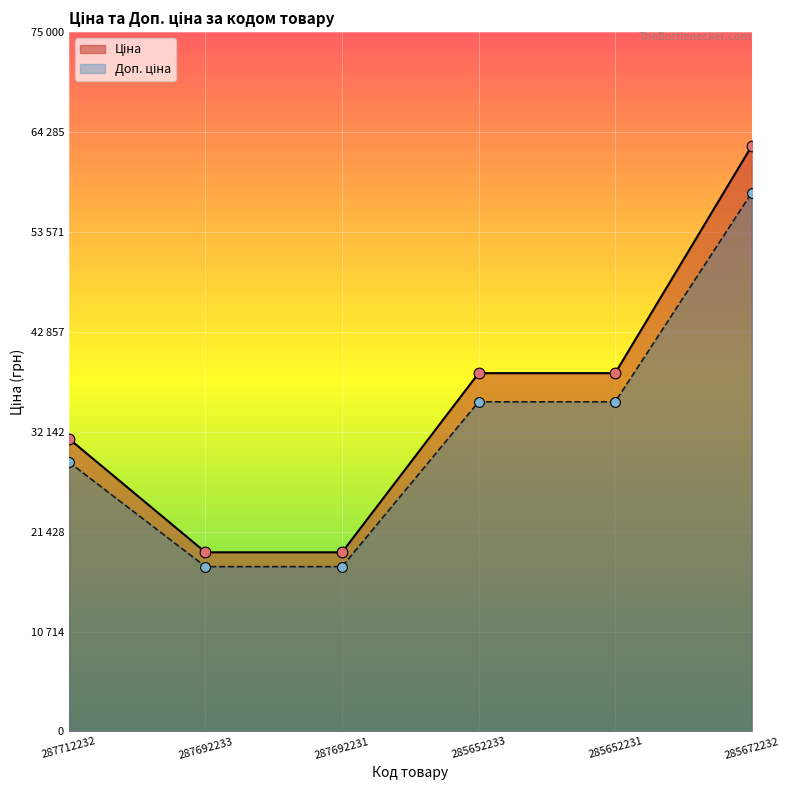

At how many categories does at least one series exceed 39866?

1